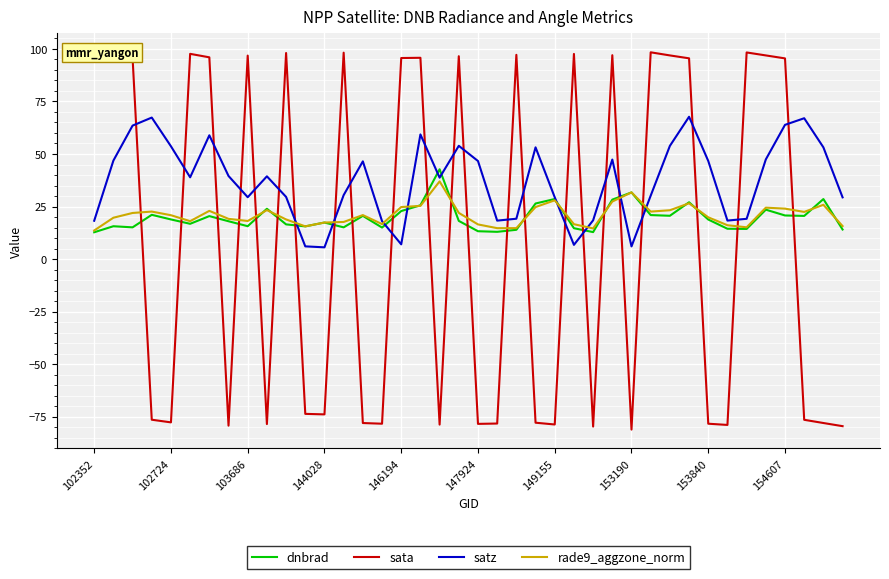

What is the greatest value displayed?

98.4